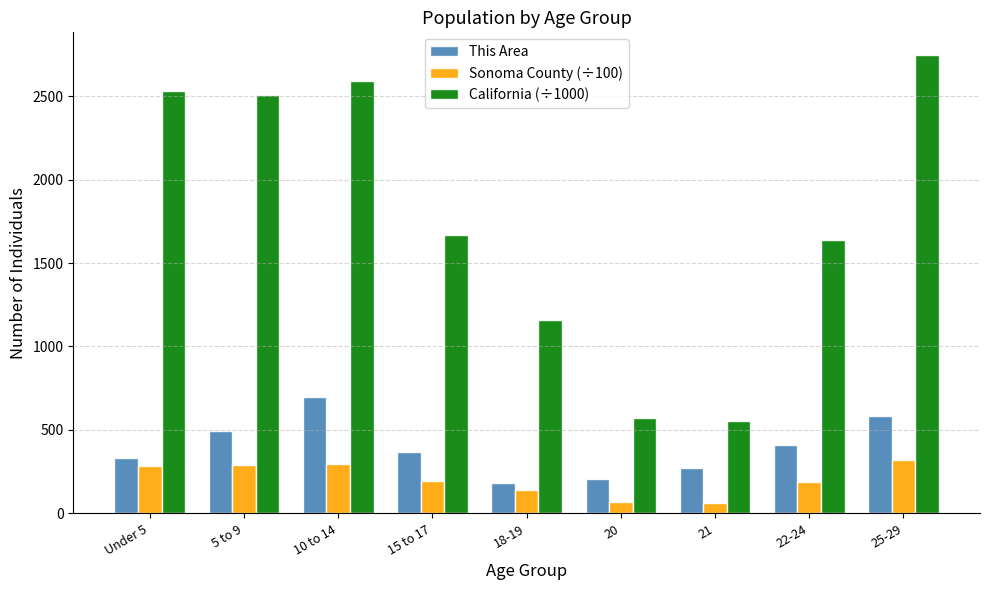

The This Area series shows 1008.5 at 25-29. True or false?

False